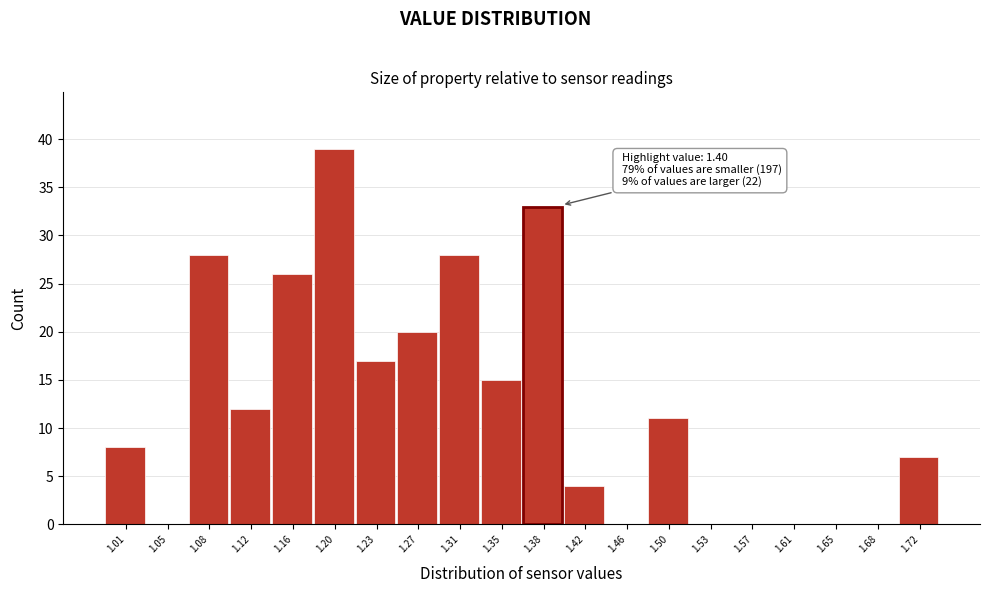

Which range on the x-axis has the tallest bar?

1.180 to 1.215